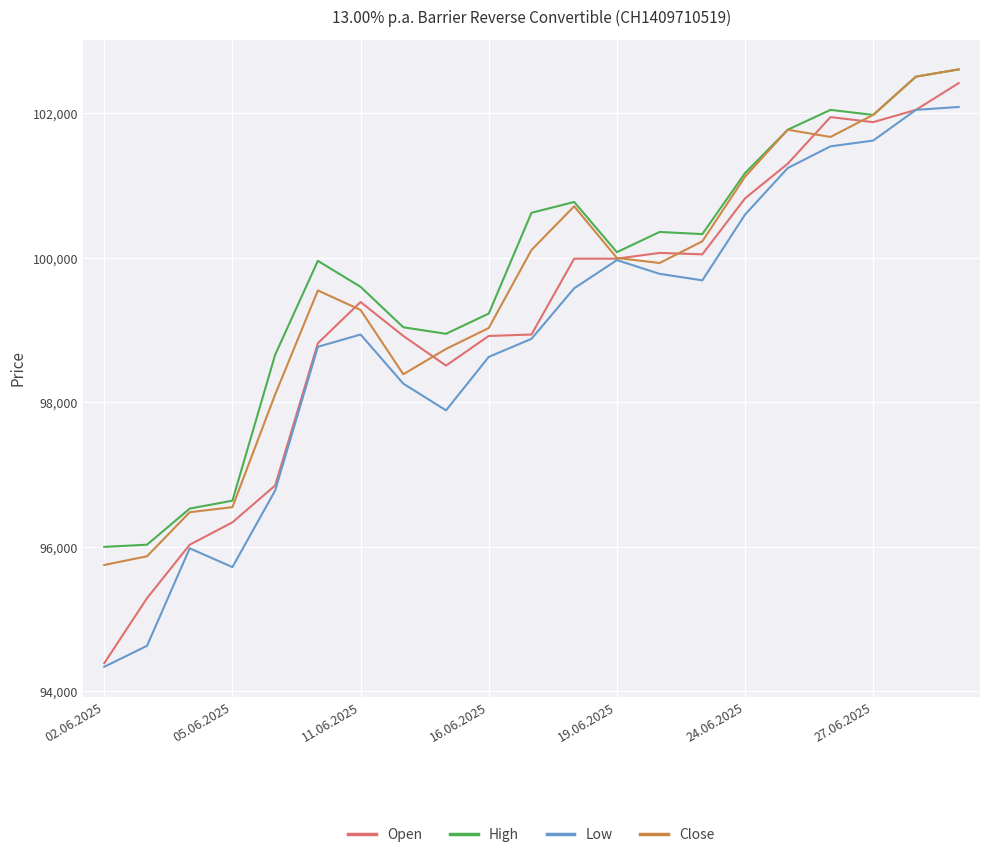

What is the maximum value shown in the chart?

102610